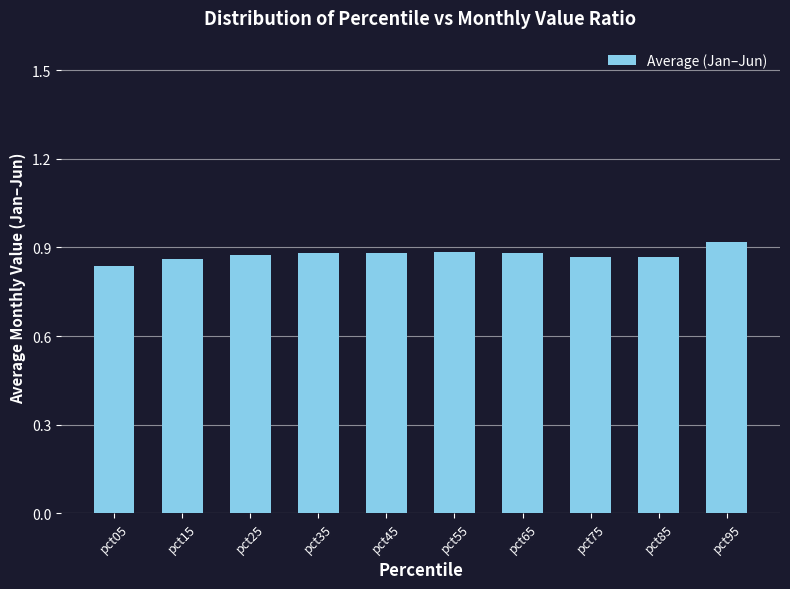

What is the sum of all values?

8.8